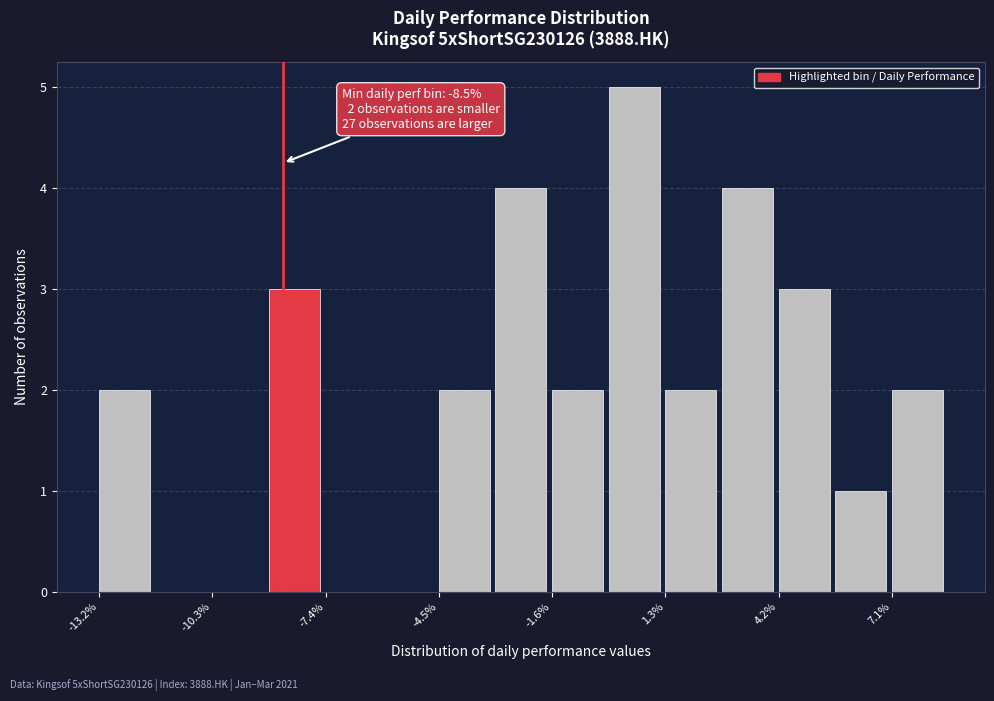

Around what value on the x-axis is the tallest bar? Give the approximate position of its centre, as read against the axis.

0.5